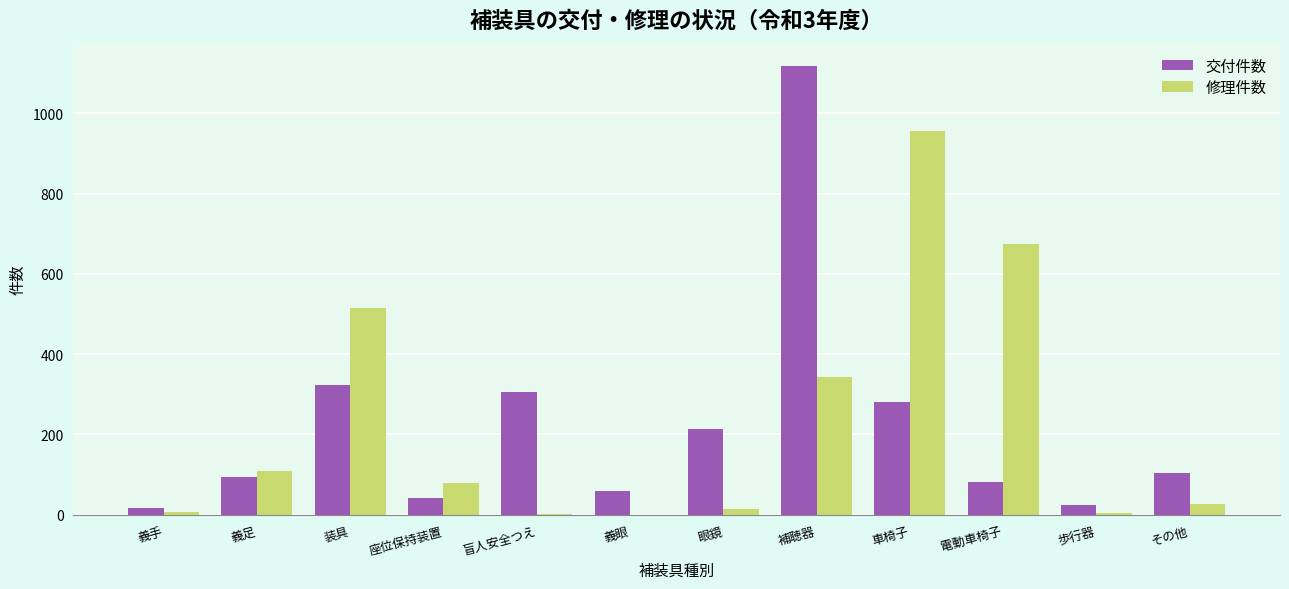

Between 盲人安全つえ and 歩行器, which series saw the biggest shift?

交付件数